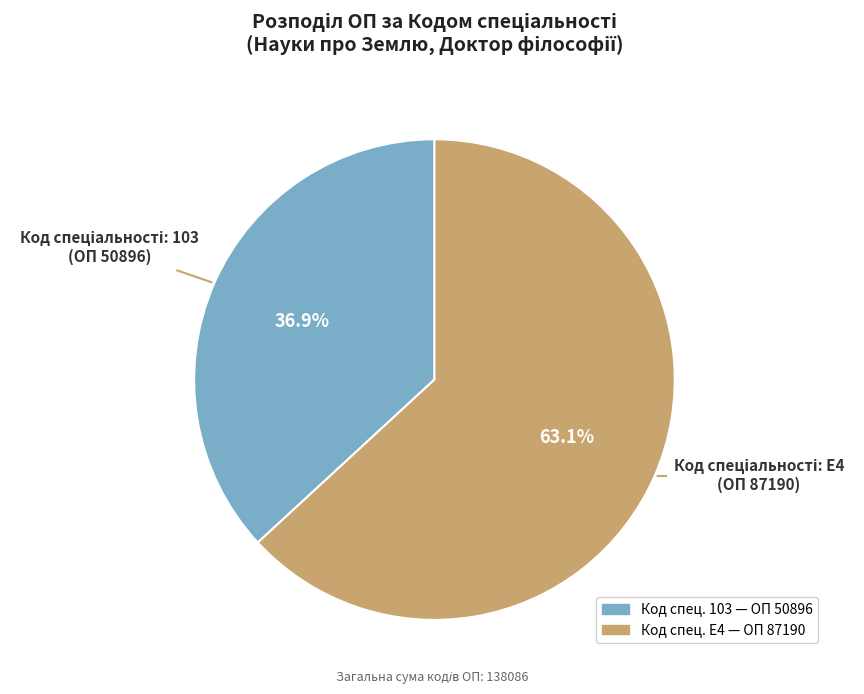

Is there any slice that represents more than half of the pie?

Yes